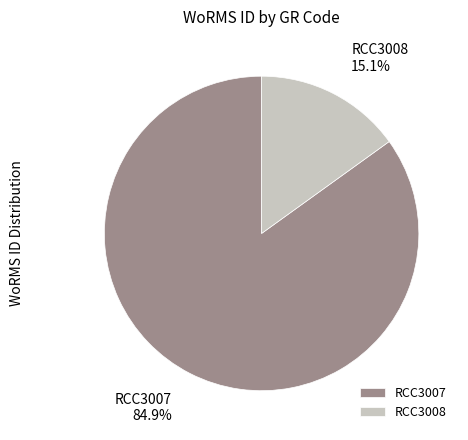

What is the largest slice in the pie chart?

RCC3007